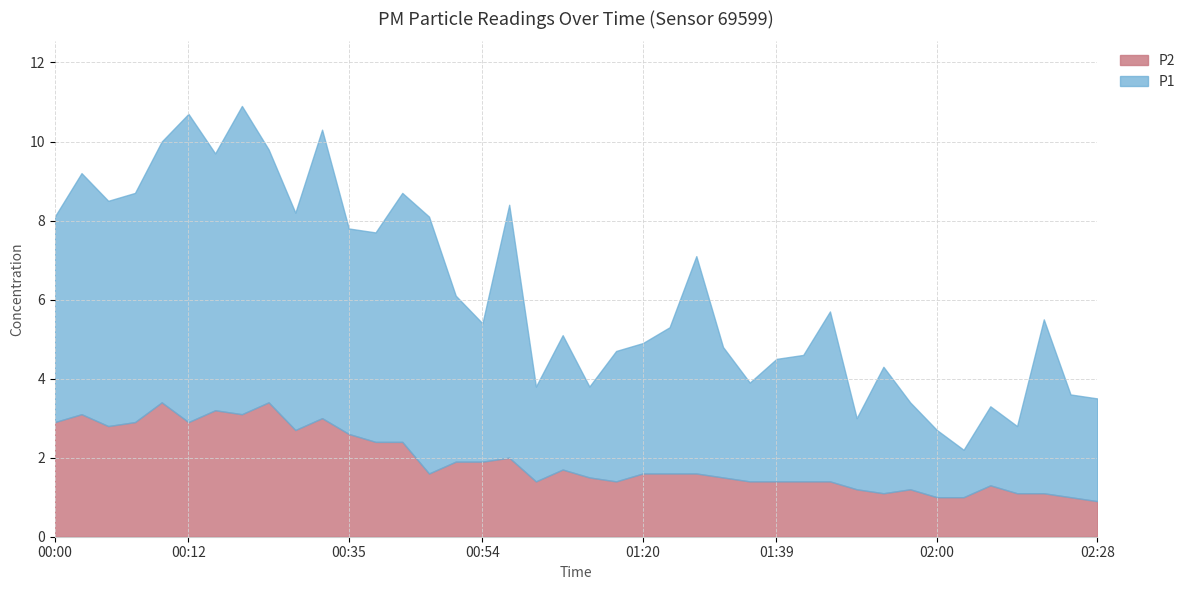

Where is P1 nearest to the value 6?

00:48